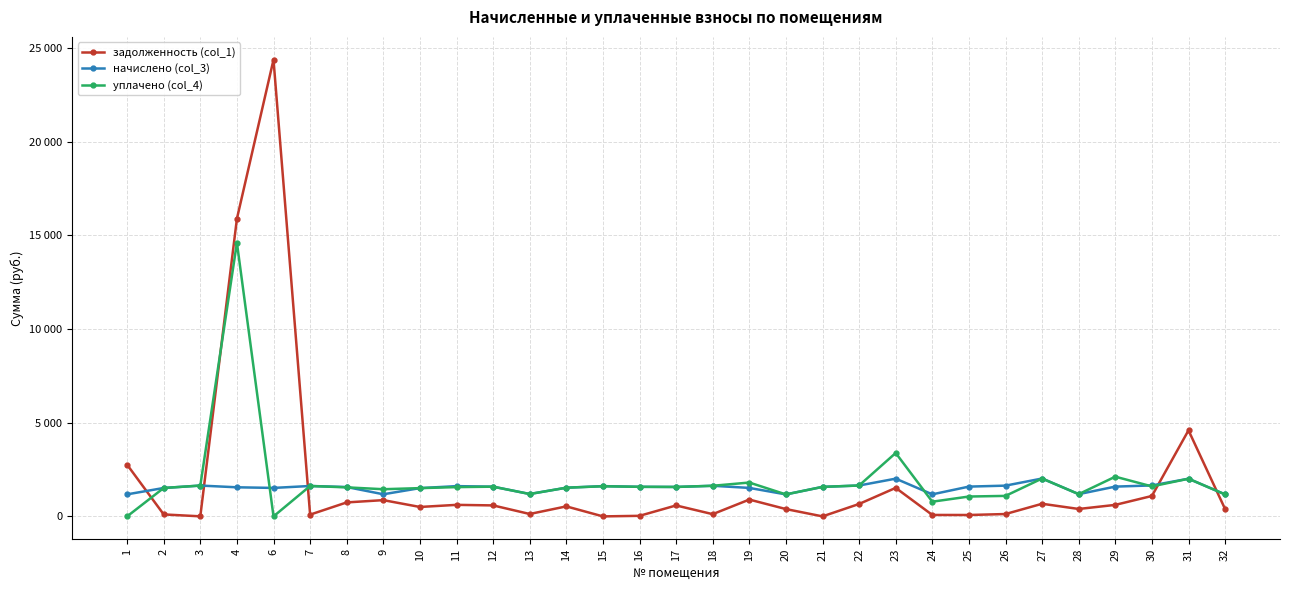

What are all the series names shown in the legend?

задолженность (col_1), начислено (col_3), уплачено (col_4)